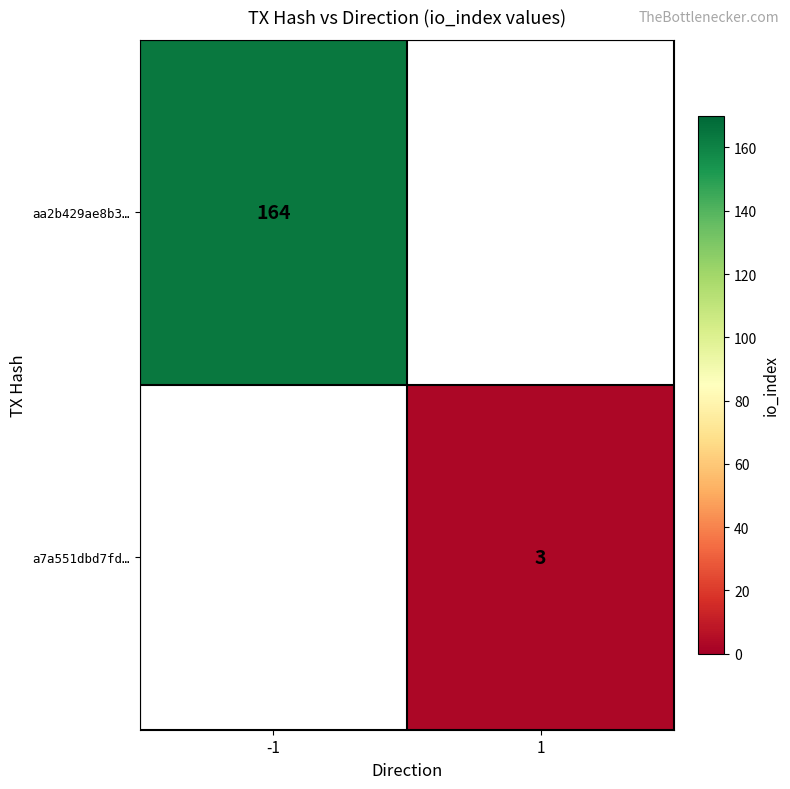

The value of aa2b429ae8b3… at -1 is 96. True or false?

False